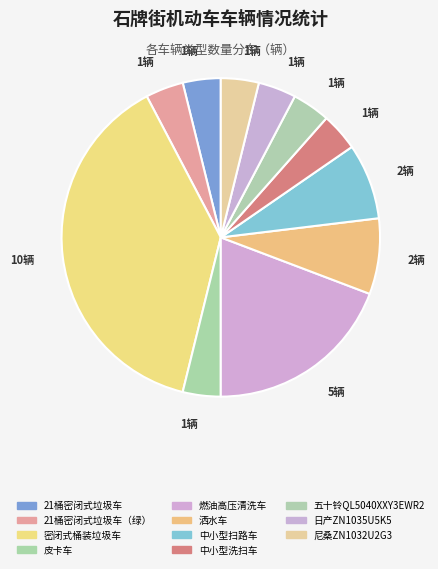

To the nearest percent, what is the difference between the largest and smallest slice percentages?

35%